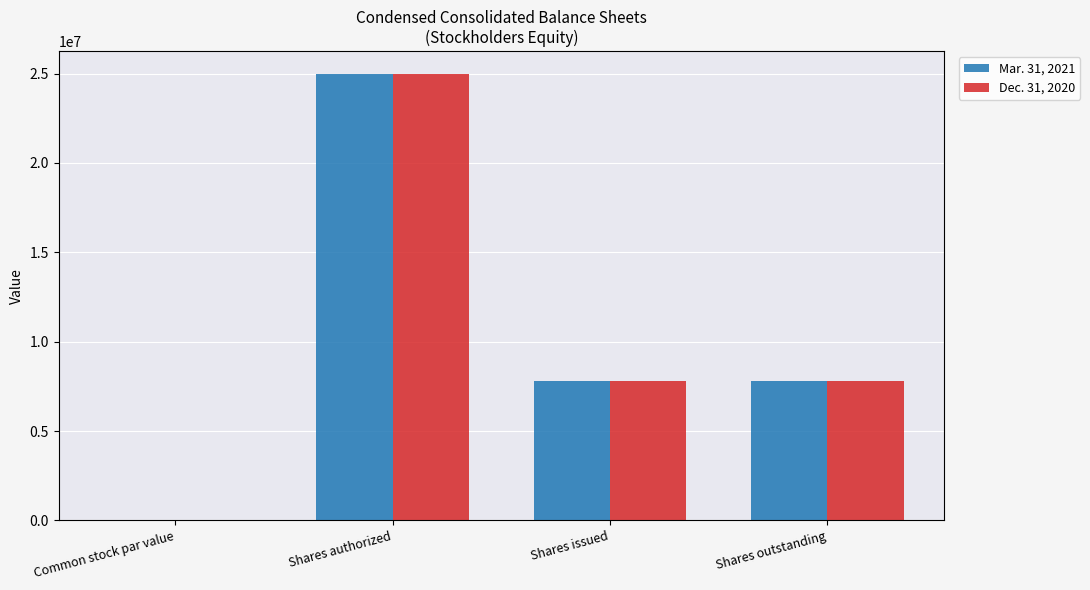

What is the sum of the Dec. 31, 2020 values at Shares outstanding and Shares authorized?

32792185.0